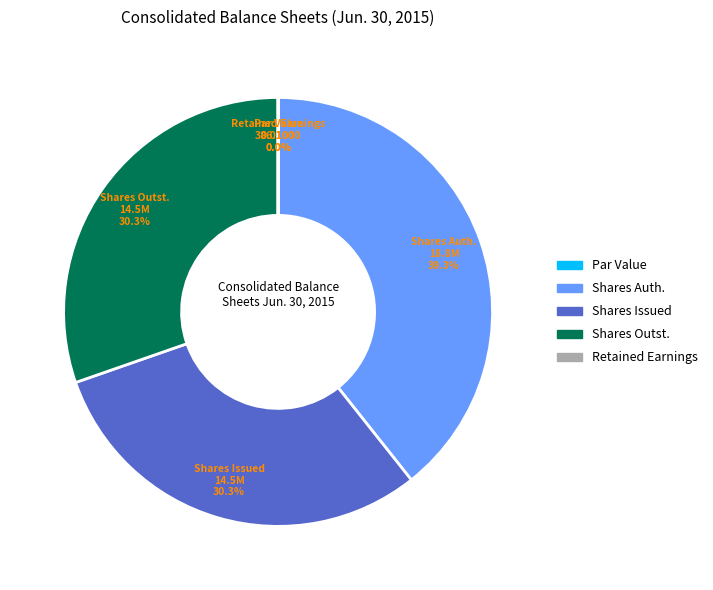

Is there any slice that represents more than half of the pie?

No